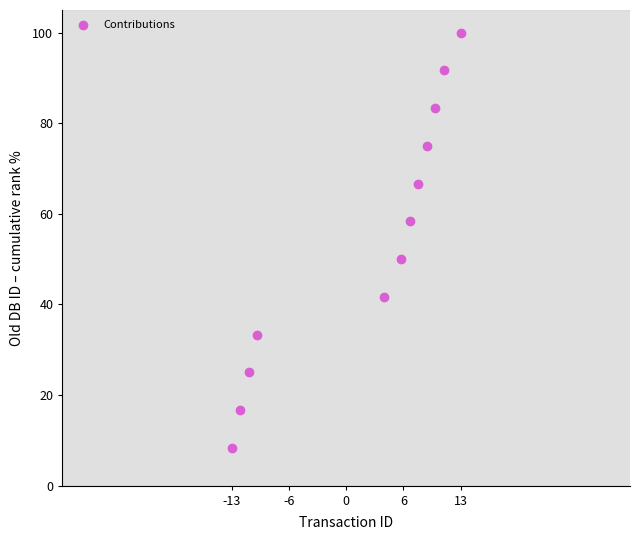

What is the range of X values (max minus min)?

27.0